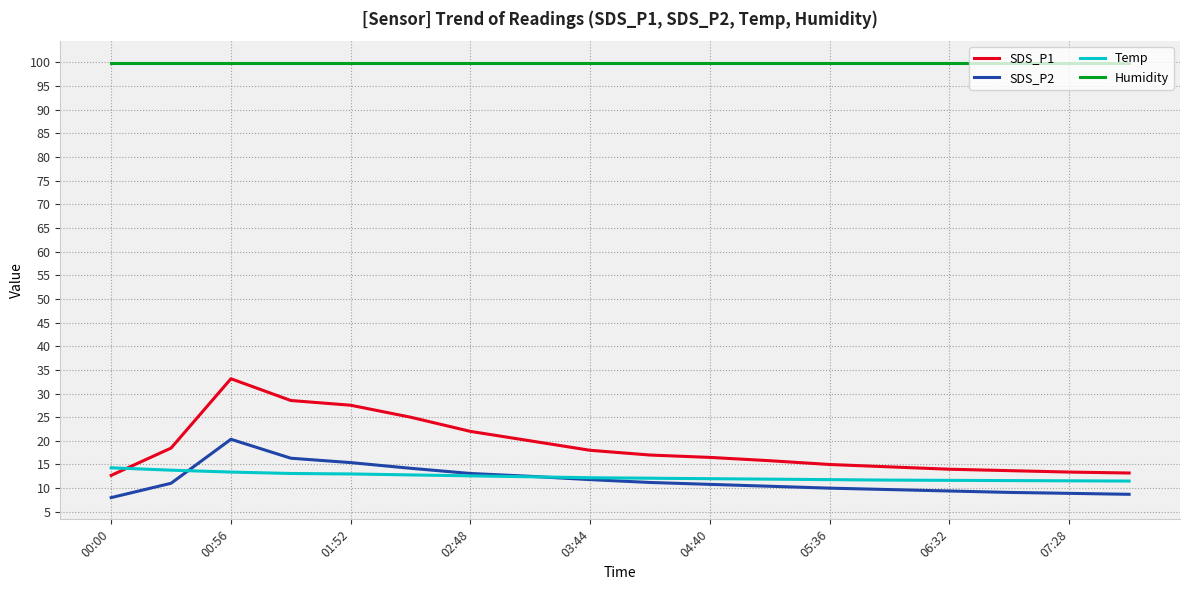

Rank the series by their maximum value, from highest to lowest.

Humidity, SDS_P1, SDS_P2, Temp